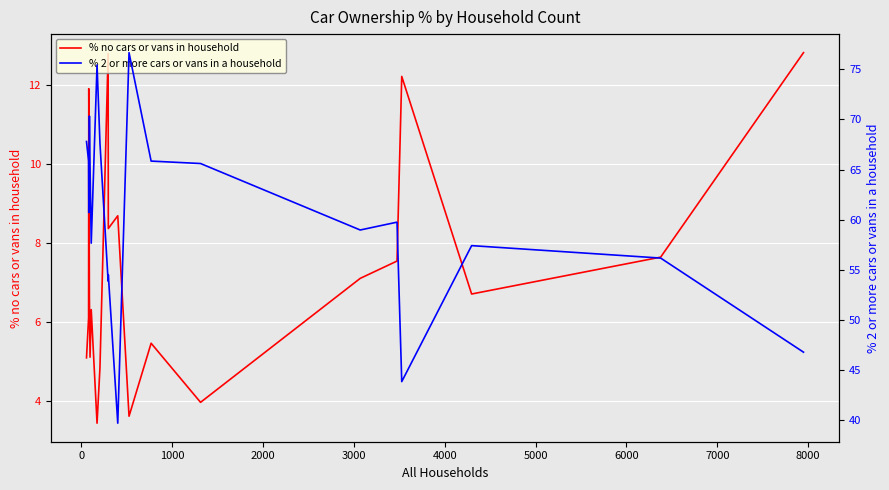

What is the difference between the maximum and second lowest values in the % no cars or vans in household series?

9.2